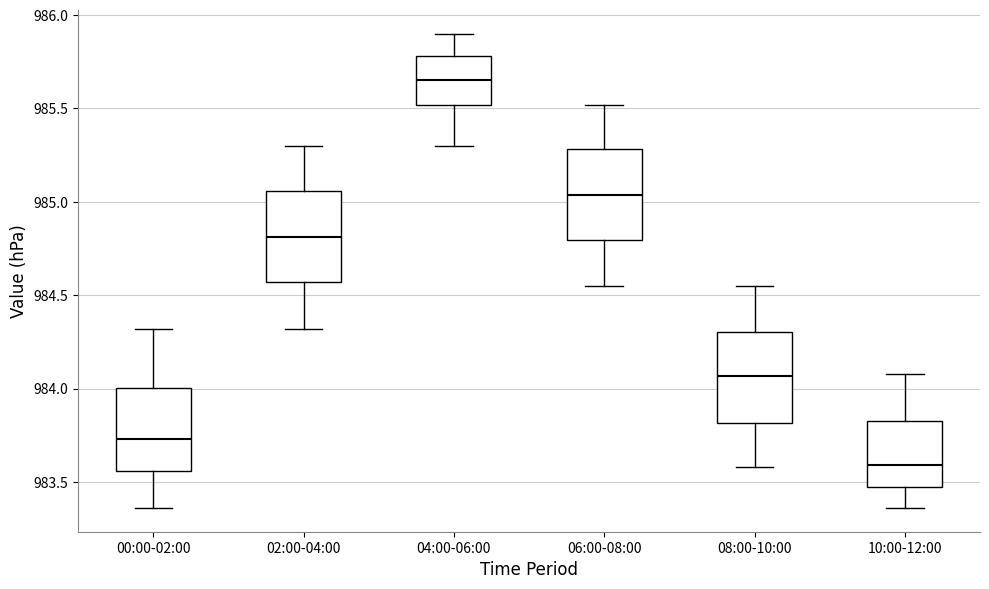

Which box has the highest median line?

04:00-06:00